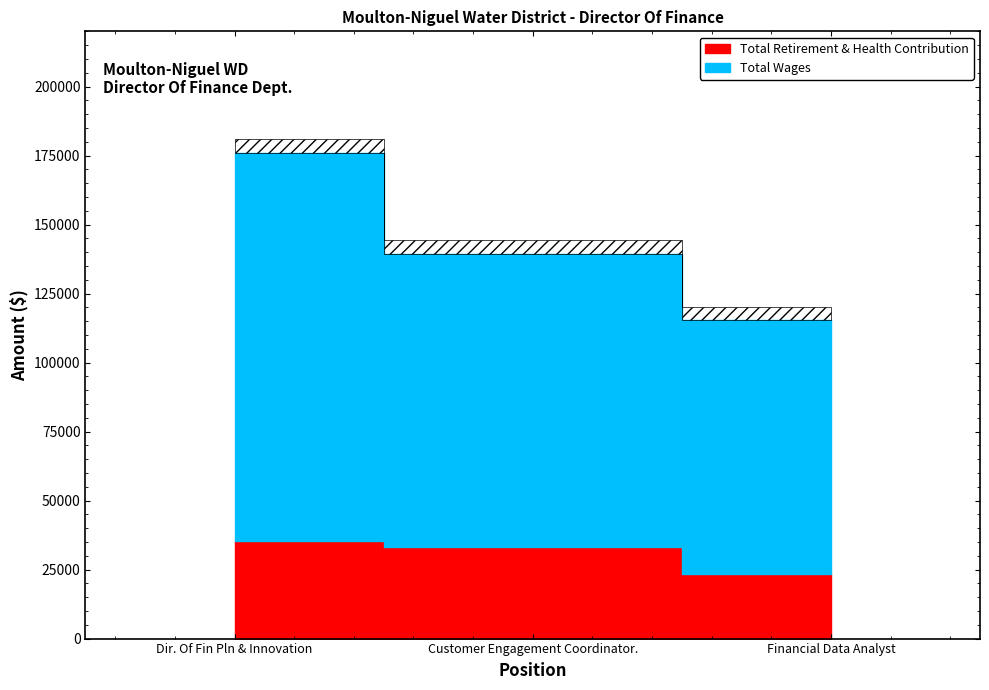

The value of Total Wages at Customer Engagement Coordinator. is 106274. True or false?

True